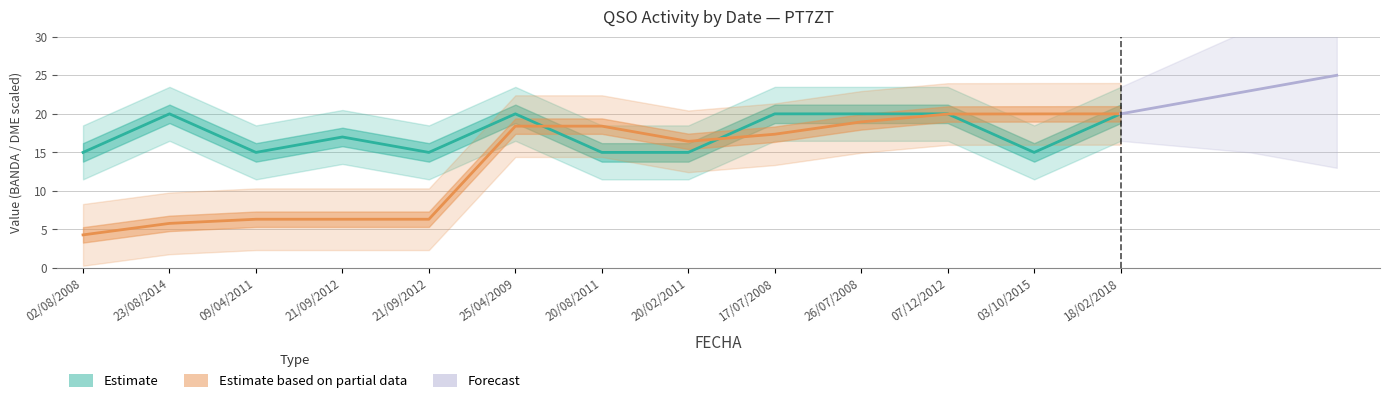

Where is the first local maximum for BANDA?

23/08/2014